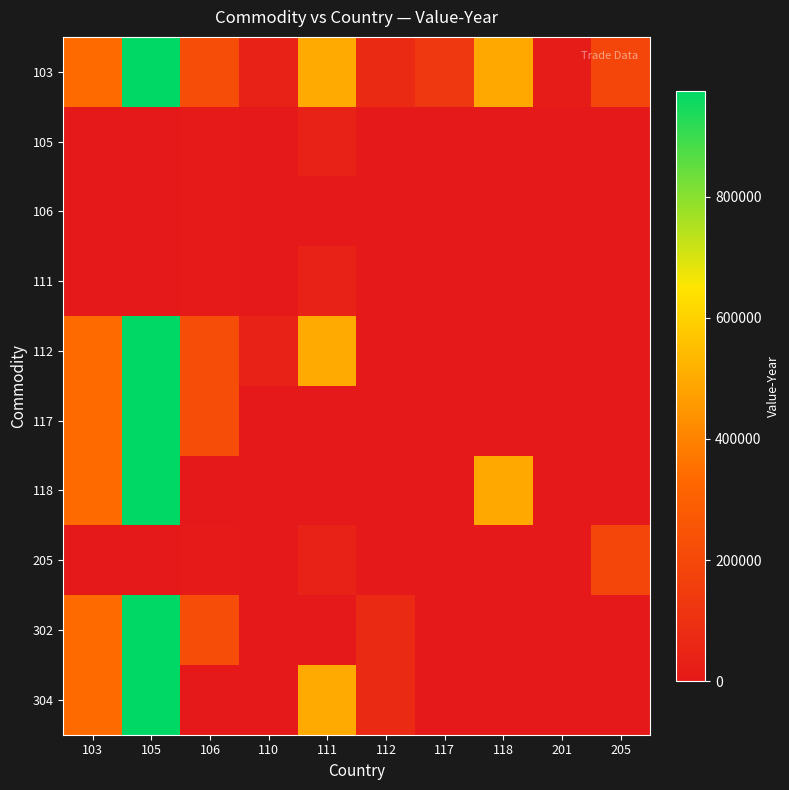

At which category is the sum across all series the highest?

105